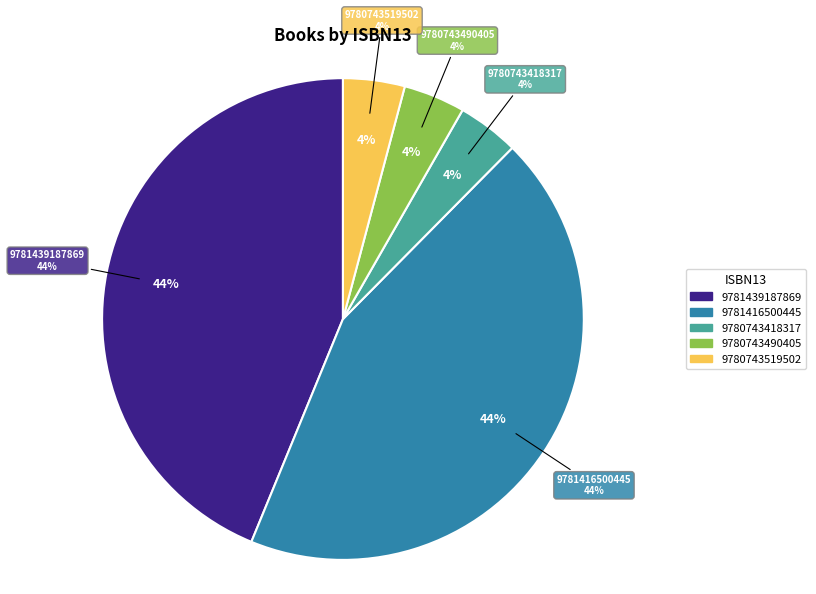

To the nearest percent, what is the difference between the largest and smallest slice percentages?

40%